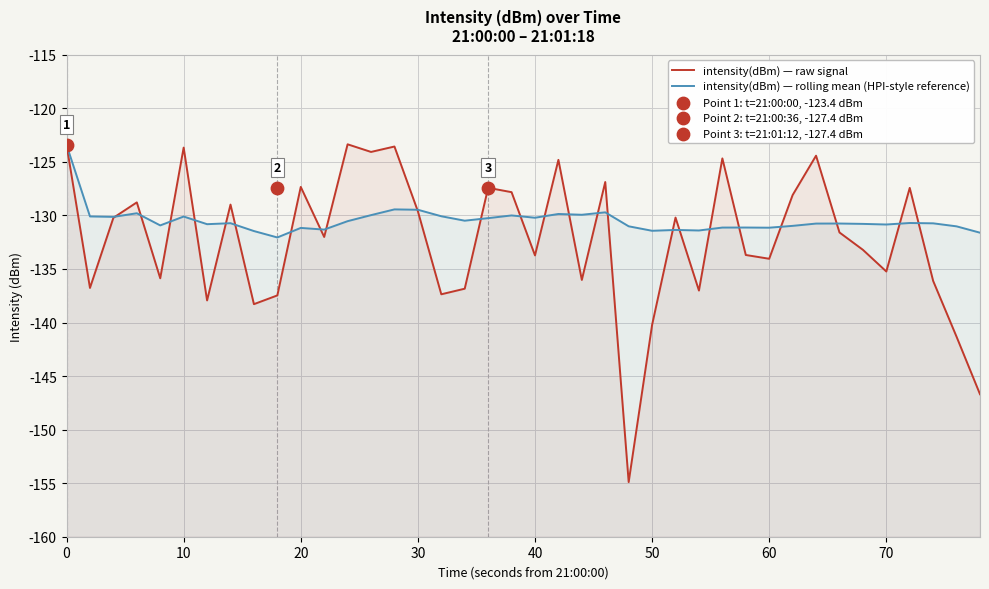

At how many categories does at least one series exceed -124?

4